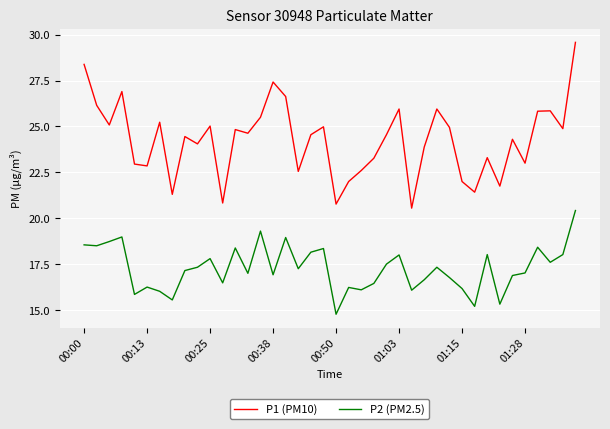

What is the minimum value shown in the chart?

14.8